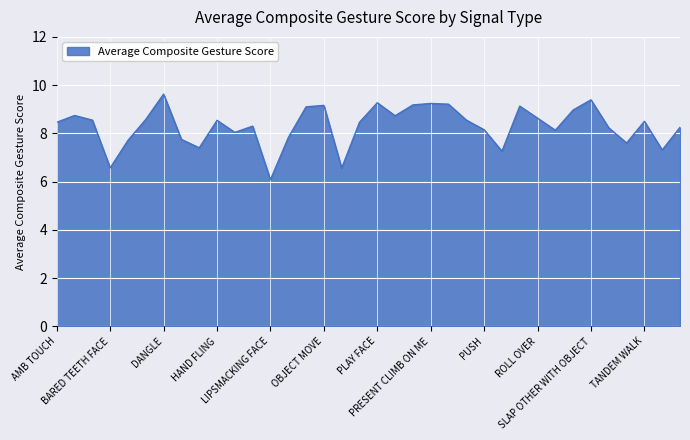

How many lines are shown in the chart?

1